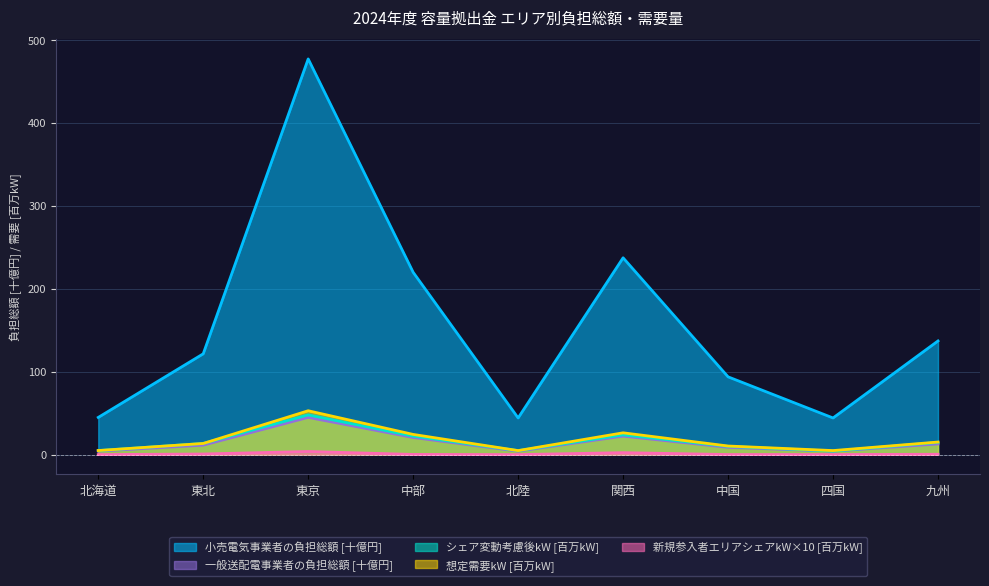

Reading left to right, transcribe all the data shown in this chart.

小売電気事業者の負担総額: 44.9	121.6	477.2	219.9	44.2	237.4	93.8	44.3	137.1
一般送配電事業者の負担総額: 4.2	11.4	44.9	20.7	4.2	22.3	8.8	4.2	12.9
シェア変動考慮後kW: 4.9	13.5	47.9	22.3	4.8	23.8	10.0	4.3	14.8
想定需要kW: 5.0	13.5	53.0	24.4	4.9	26.3	10.4	4.9	15.2
新規参入者エリアシェアkW: 0.1	0.8	3.8	0.3	0.1	2.4	0.2	0.1	0.5